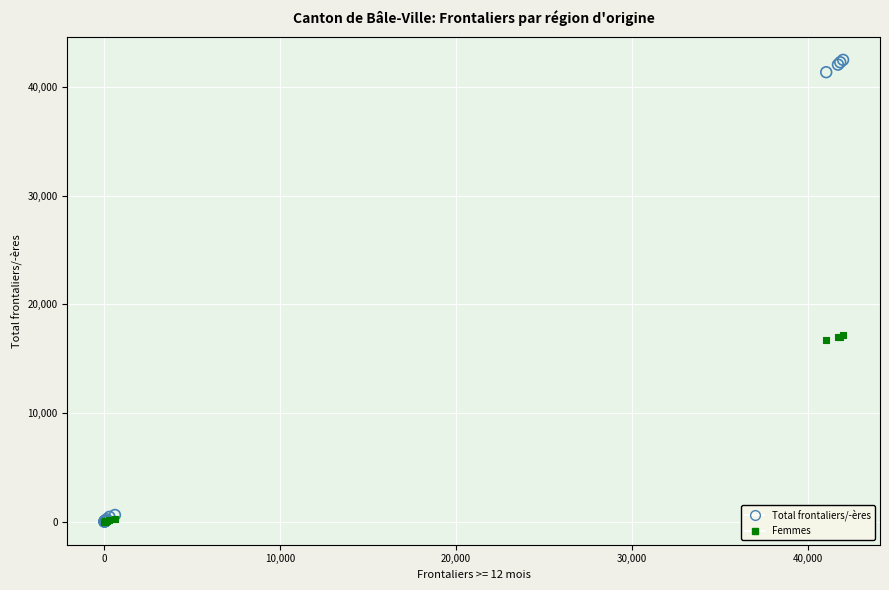

What are all the series names shown in the legend?

Total frontaliers/-ères, Femmes